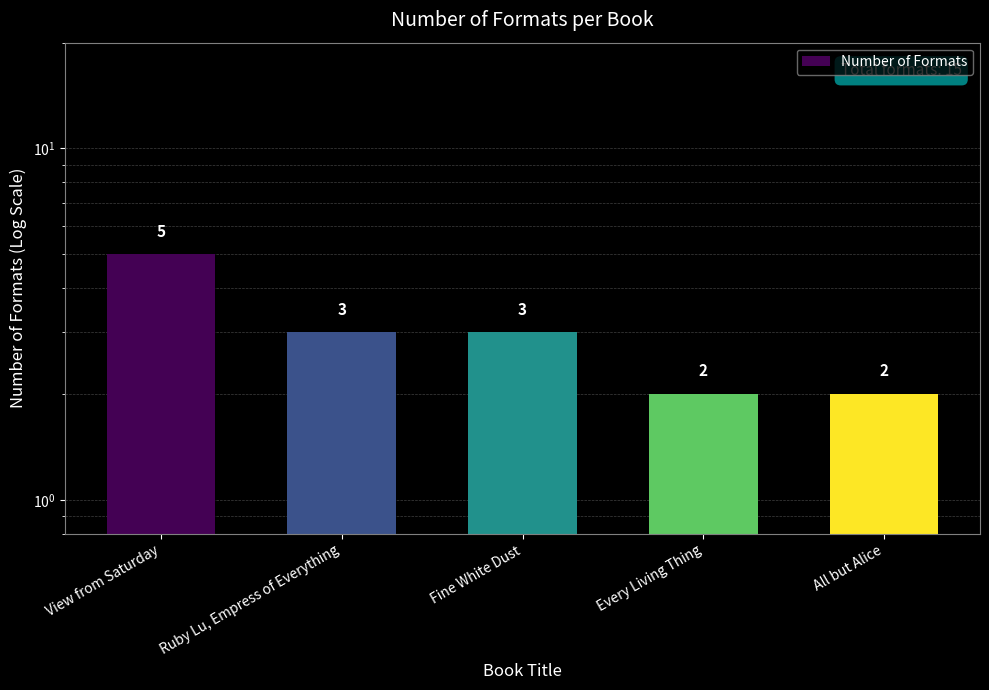

How many bars are there in total?

5